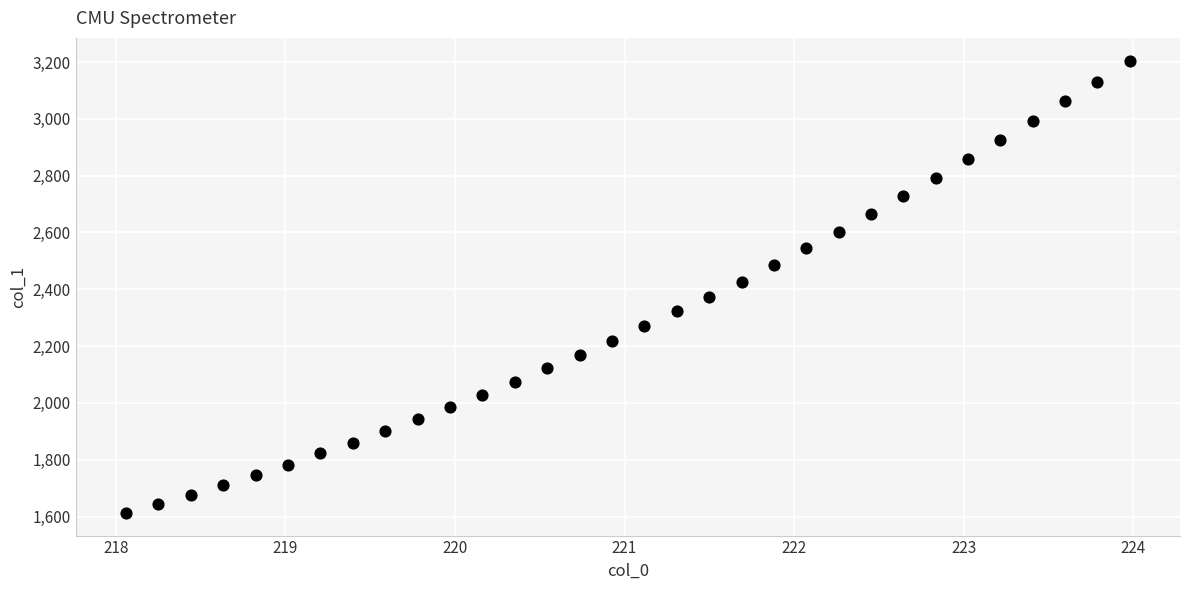

What is the range of X values (max minus min)?

5.9